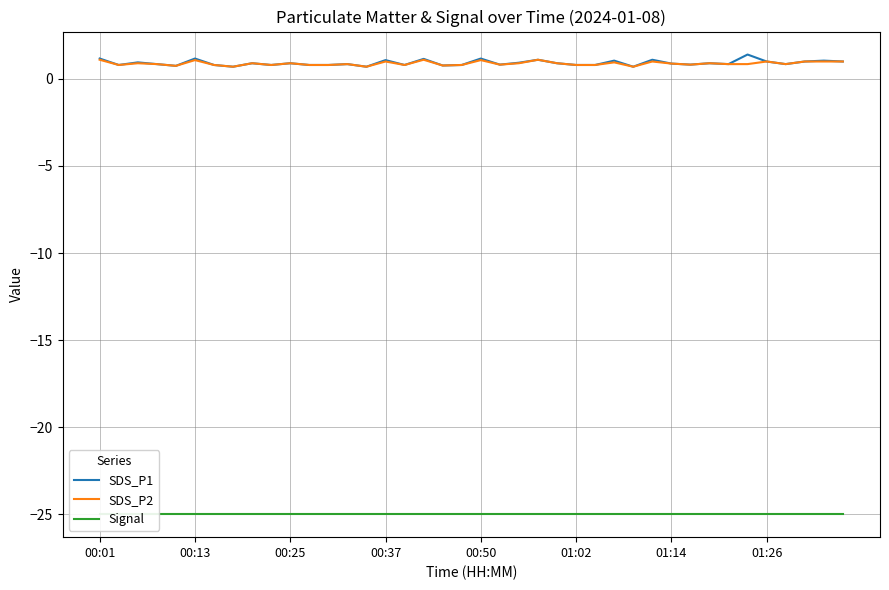

Which series has the widest spread of values?

SDS_P1